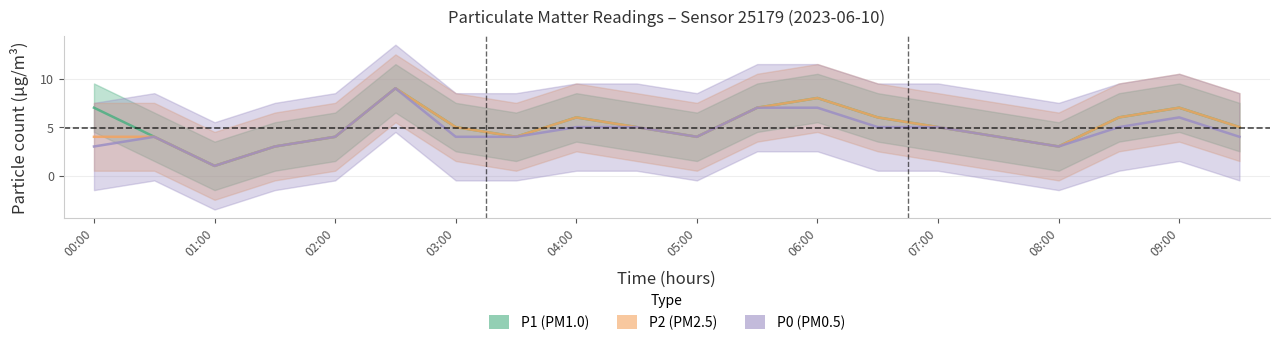

Which series has the largest total across all categories?

P1